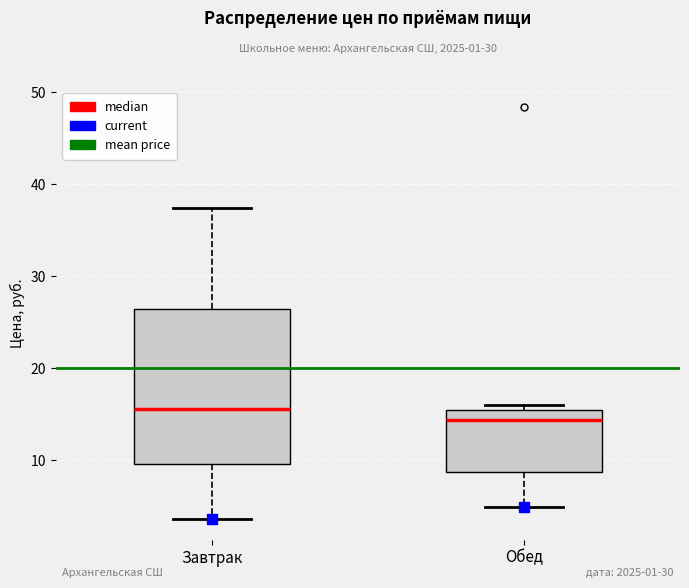

Where does the median line of the box for Обед sit on the y-axis? The values are not printed on the chart, so give them approximately, as read against the axis.

14